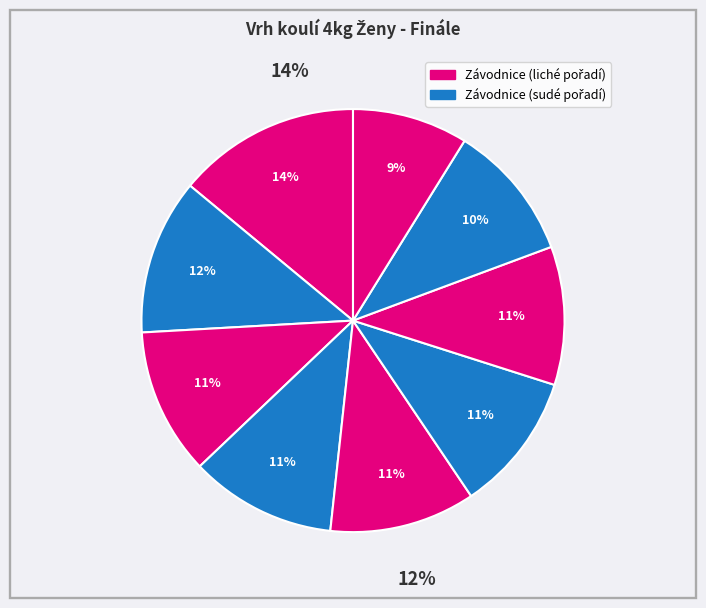

How many segments does this pie chart have?

9